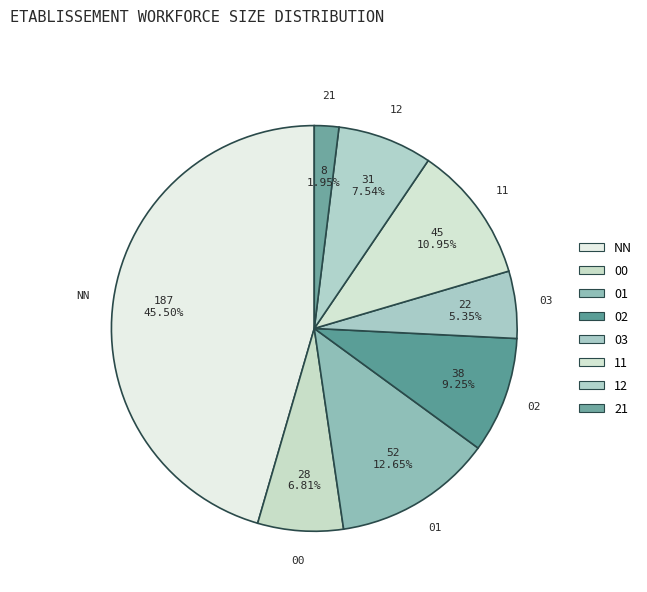

What percentage is the 03 slice, to the nearest percent?

5%